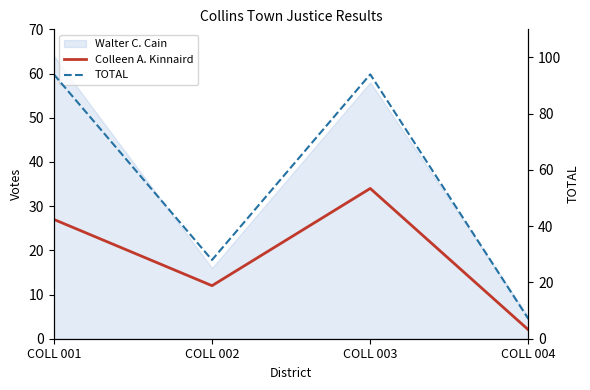

True or false: TOTAL and Colleen A. Kinnaird cross at least once.

False